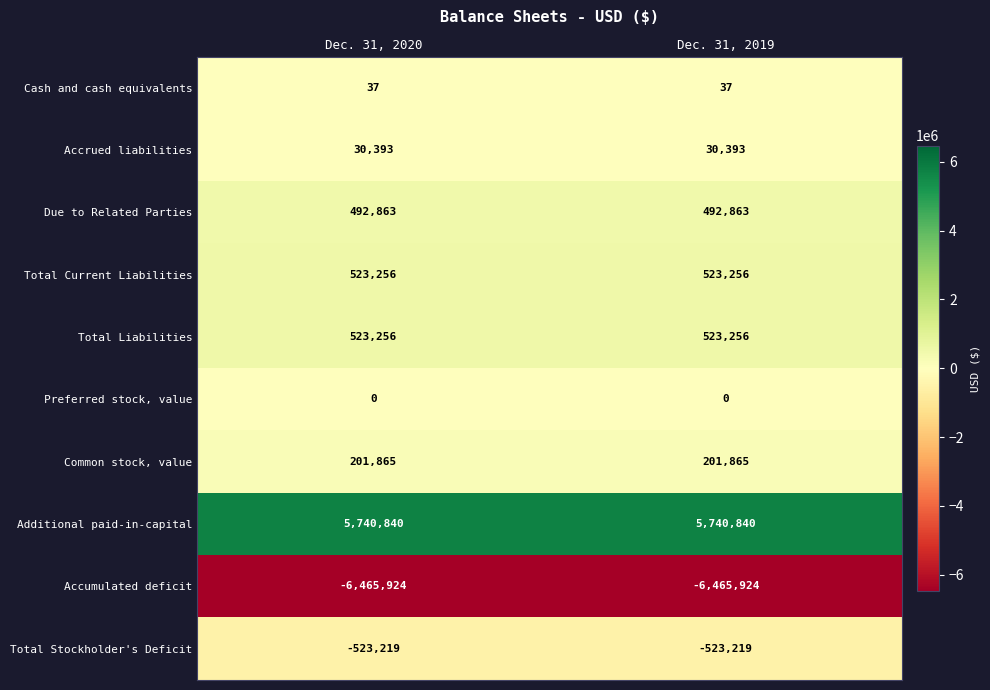

Count the number of categories in the chart.

2